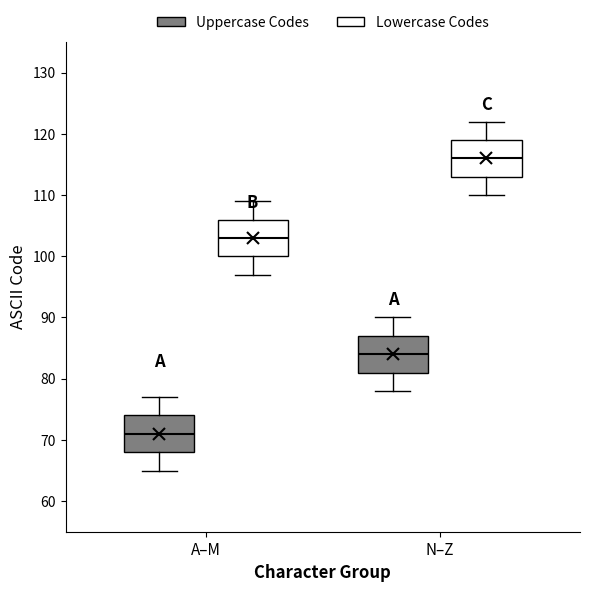

Which box has the lowest median line?

A–M (Uppercase Codes)